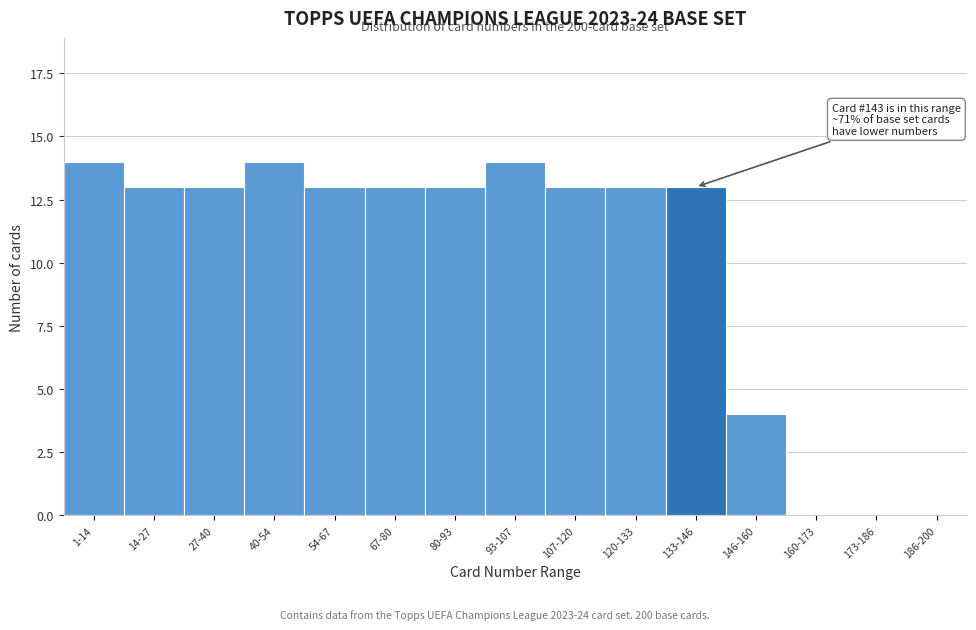

Reading left to right, transcribe all the data shown in this chart.

1-14=14	14-27=13	27-40=13	40-54=14	54-67=13	67-80=13	80-93=13	93-107=14	107-120=13	120-133=13	133-146=13	146-160=4	160-173=0	173-186=0	186-200=0